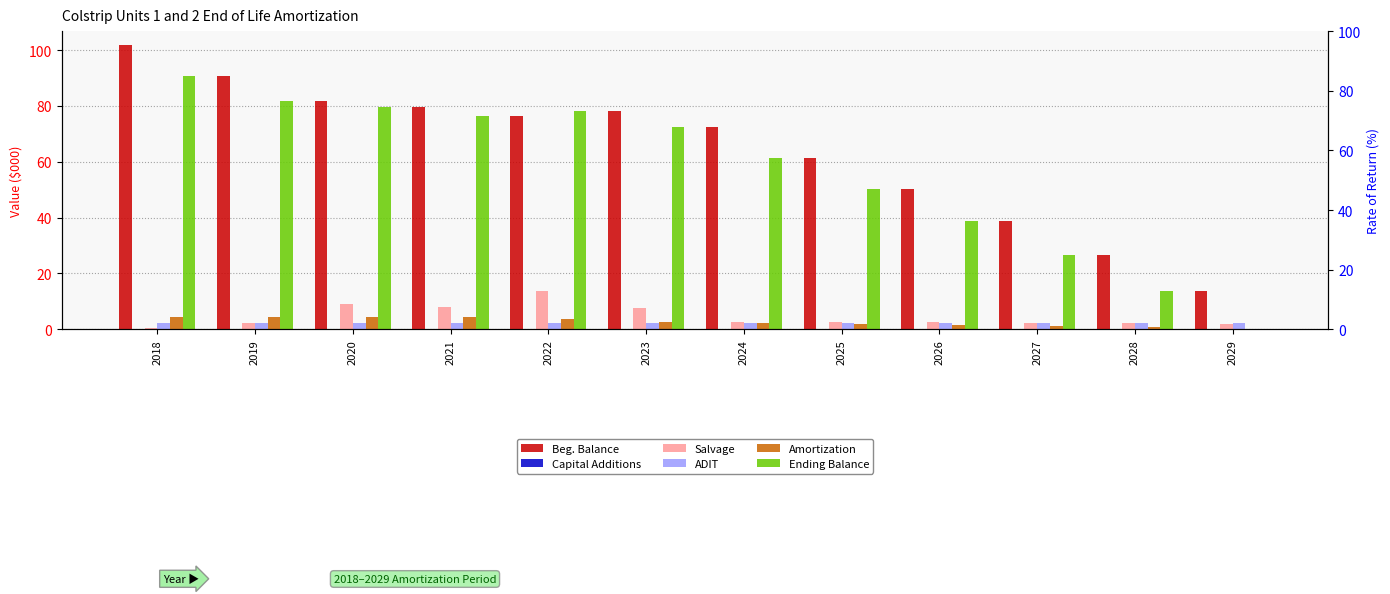

Reading left to right, list all the values displayed in this chart.

Beg. Balance: 2018=101.7	2019=90.7	2020=81.9	2021=79.7	2022=76.4	2023=78.0	2024=72.4	2025=61.5	2026=50.3	2027=38.9	2028=26.5	2029=13.8
Capital Additions: 2018=0.0	2019=0.0	2020=0.0	2021=0.0	2022=0.0	2023=0.0	2024=0.0	2025=0.0	2026=0.0	2027=0.0	2028=0.0	2029=0.0
Salvage: 2018=0.5	2019=2.3	2020=9.1	2021=8.1	2022=13.8	2023=7.6	2024=2.6	2025=2.6	2026=2.7	2027=2.1	2028=2.2	2029=1.9
ADIT: 2018=2.4	2019=2.4	2020=2.4	2021=2.4	2022=2.4	2023=2.4	2024=2.4	2025=2.4	2026=2.4	2027=2.4	2028=2.4	2029=2.4
Amortization: 2018=4.2	2019=4.5	2020=4.4	2021=4.3	2022=3.5	2023=2.5	2024=2.2	2025=1.9	2026=1.5	2027=1.2	2028=0.8	2029=-0.0
Ending Balance: 2018=90.7	2019=81.9	2020=79.7	2021=76.4	2022=78.0	2023=72.4	2024=61.5	2025=50.3	2026=38.9	2027=26.5	2028=13.8	2029=-0.0